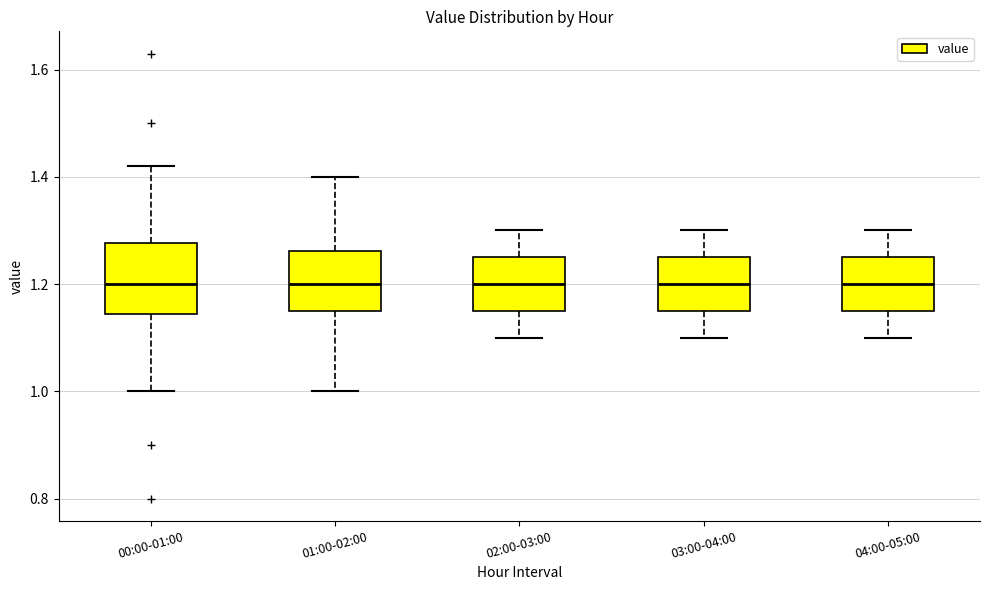

Where does the upper whisker of the box for 04:00-05:00 end on the y-axis? The values are not printed on the chart, so give them approximately, as read against the axis.

1.30